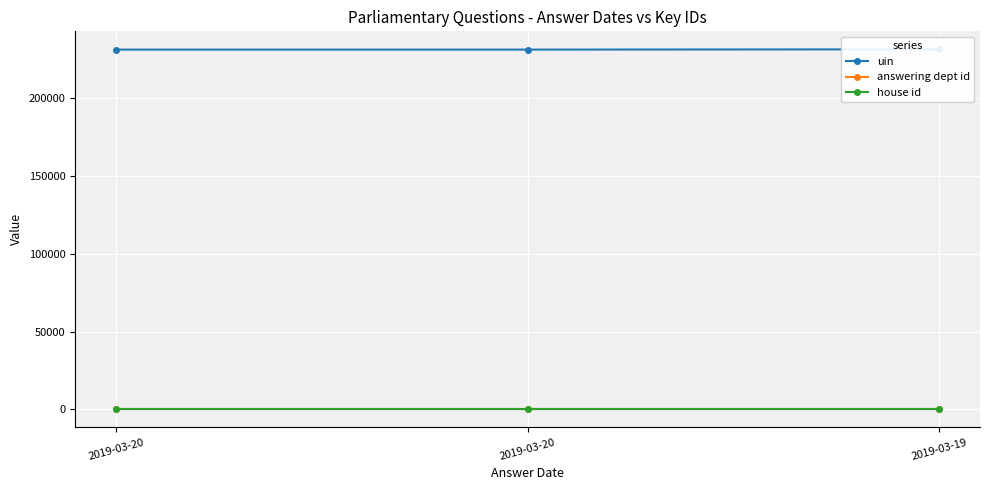

At how many categories does at least one series exceed 156753?

3